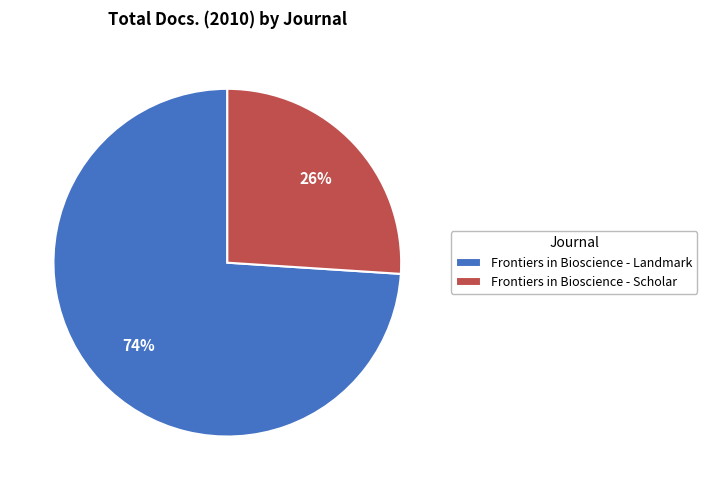

Do Frontiers in Bioscience - Scholar and Frontiers in Bioscience - Landmark together represent more than half of the pie?

Yes